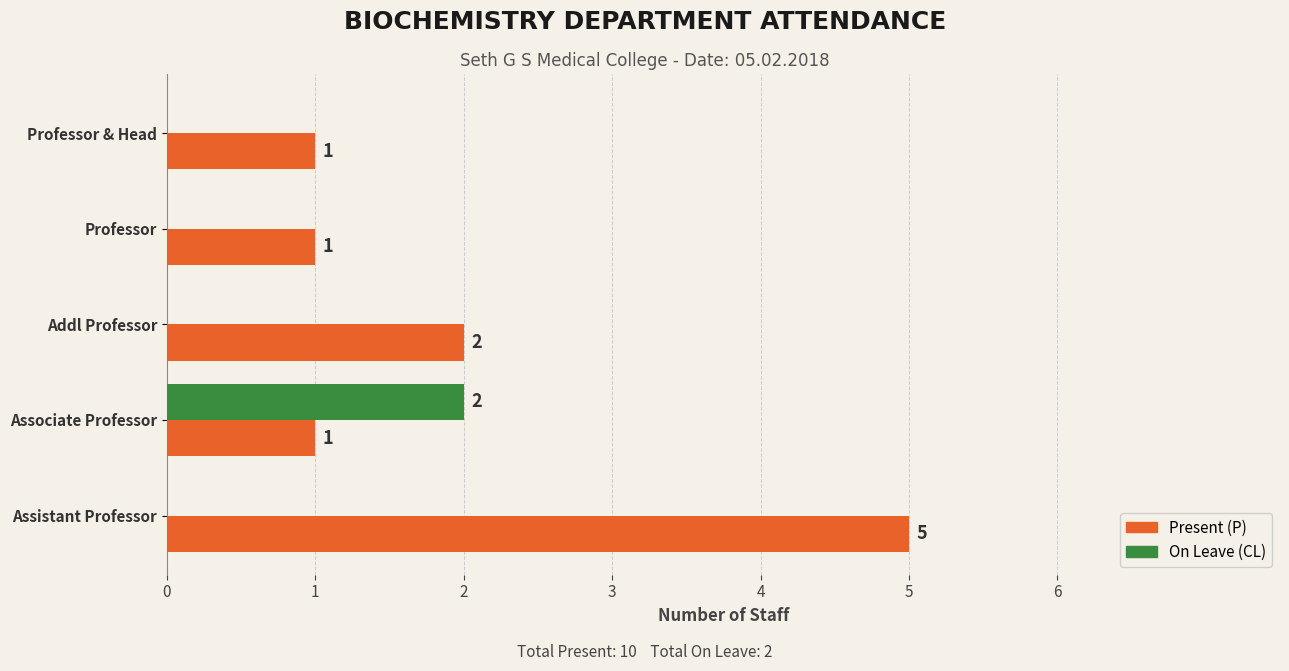

What is the greatest value displayed?

5